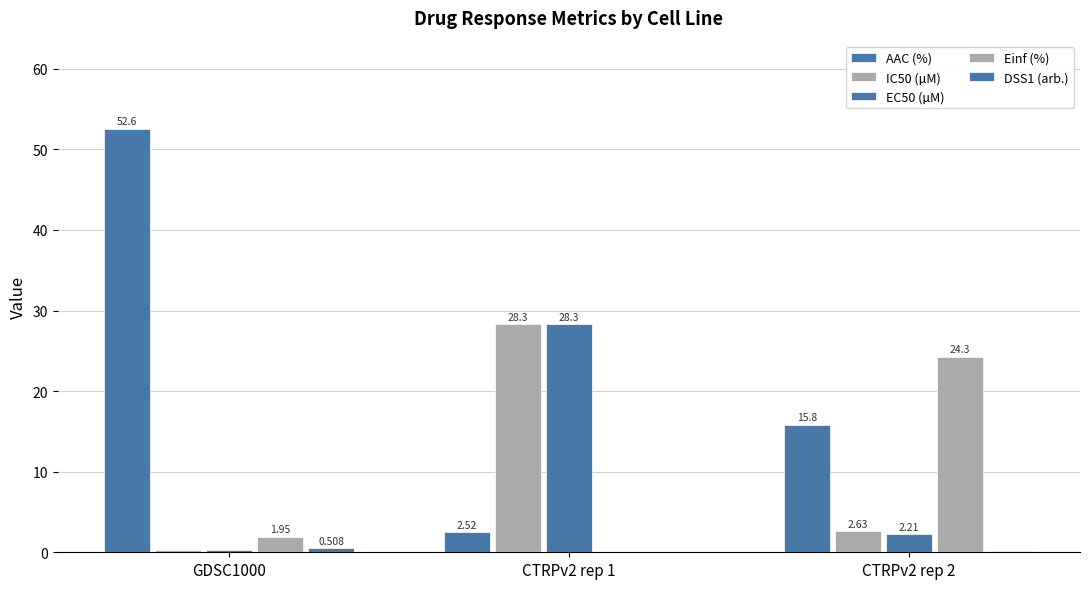

Are the bars grouped side by side (vs. stacked)?

Yes